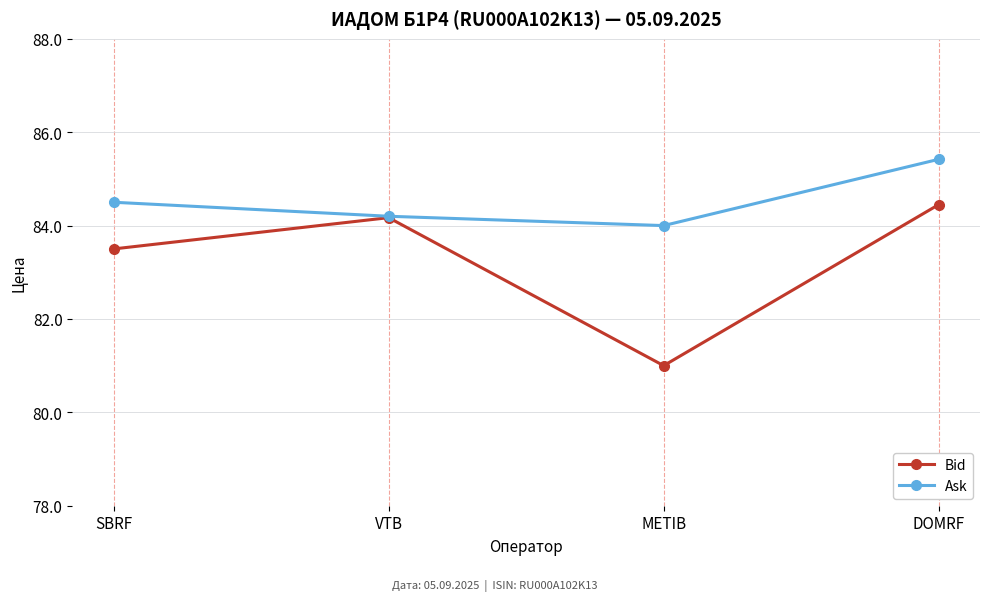

At how many categories does at least one series exceed 83?

4